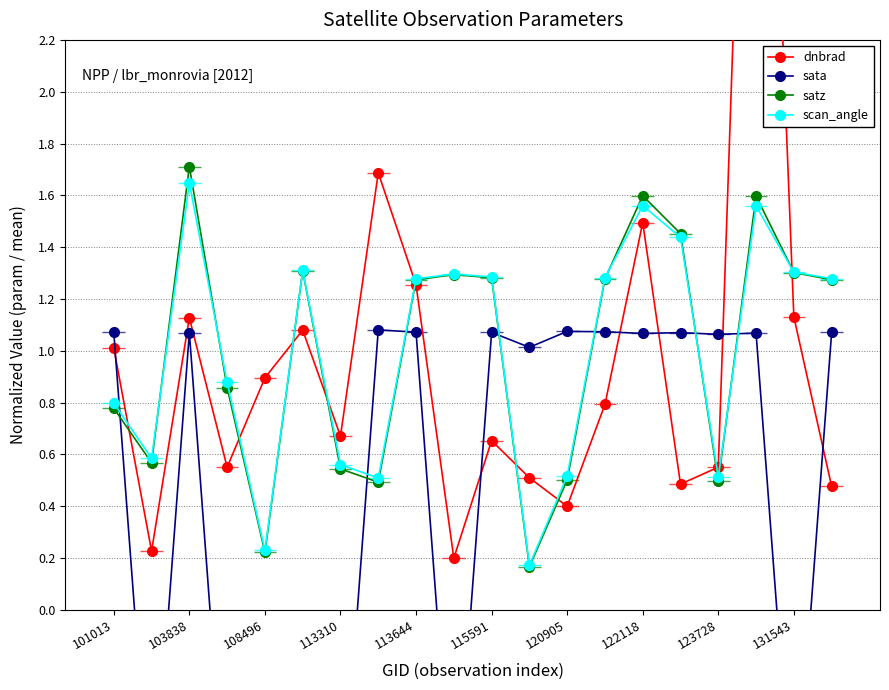

What is the difference between the sata values at 131543 and 15?

1.9